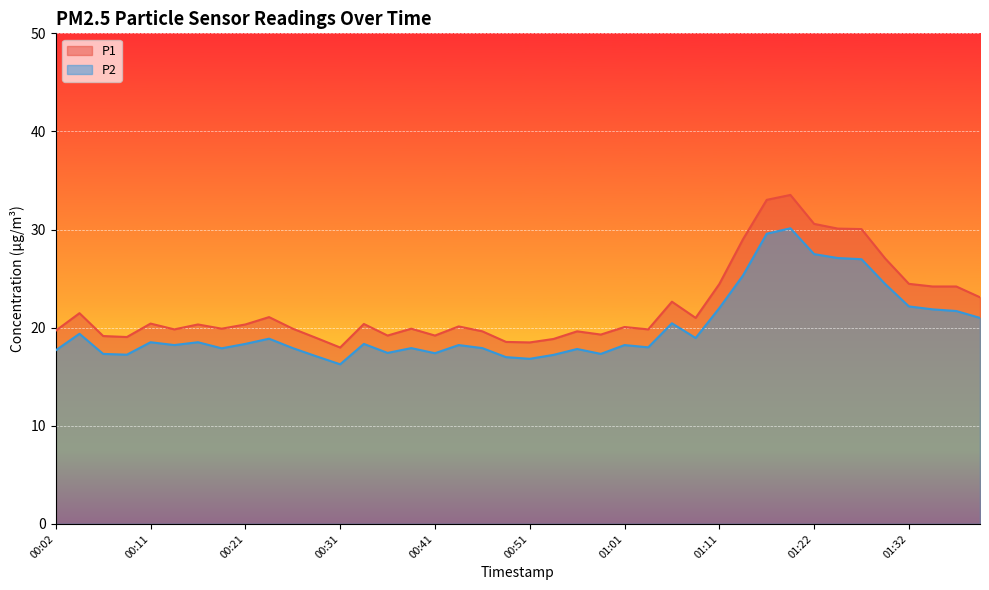

What are all the series names shown in the legend?

P1, P2